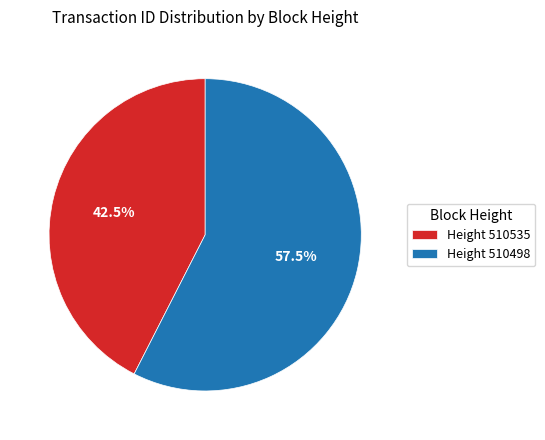

Is Height 510535 the majority of the pie?

No